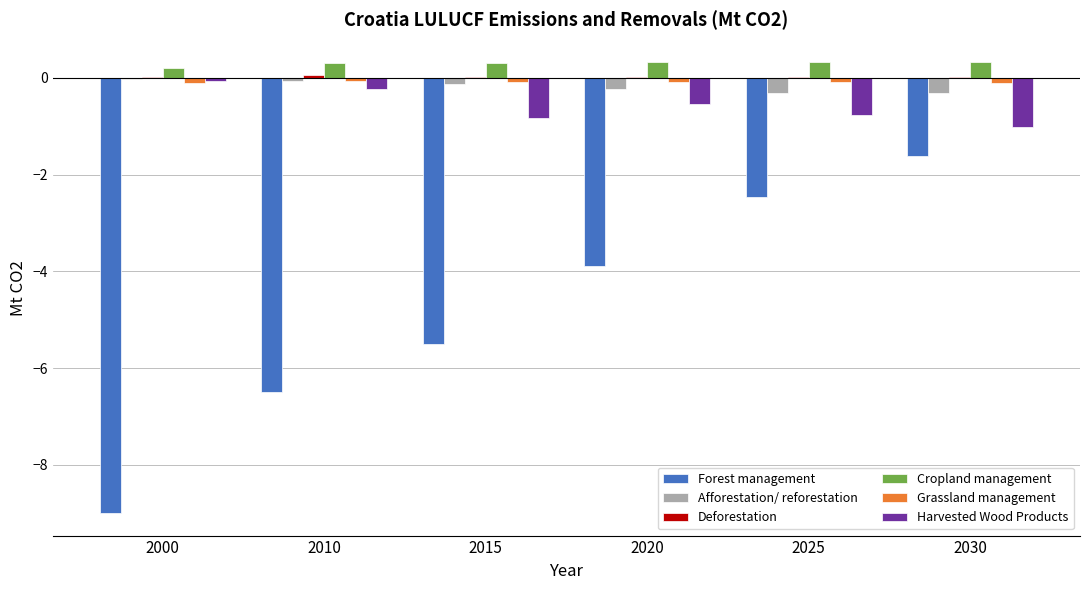

What is the difference between the Afforestation/ reforestation values at 2025 and 2000?

0.3